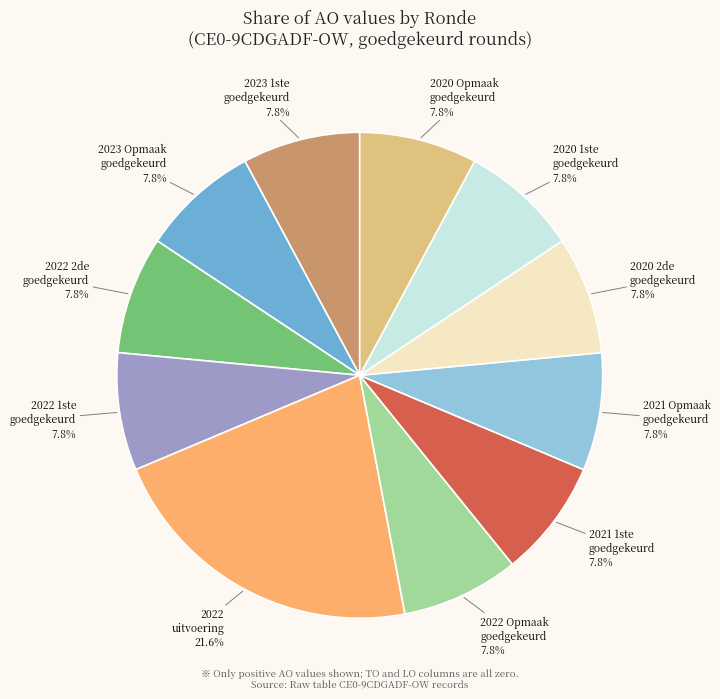

Does any single category account for the majority?

No